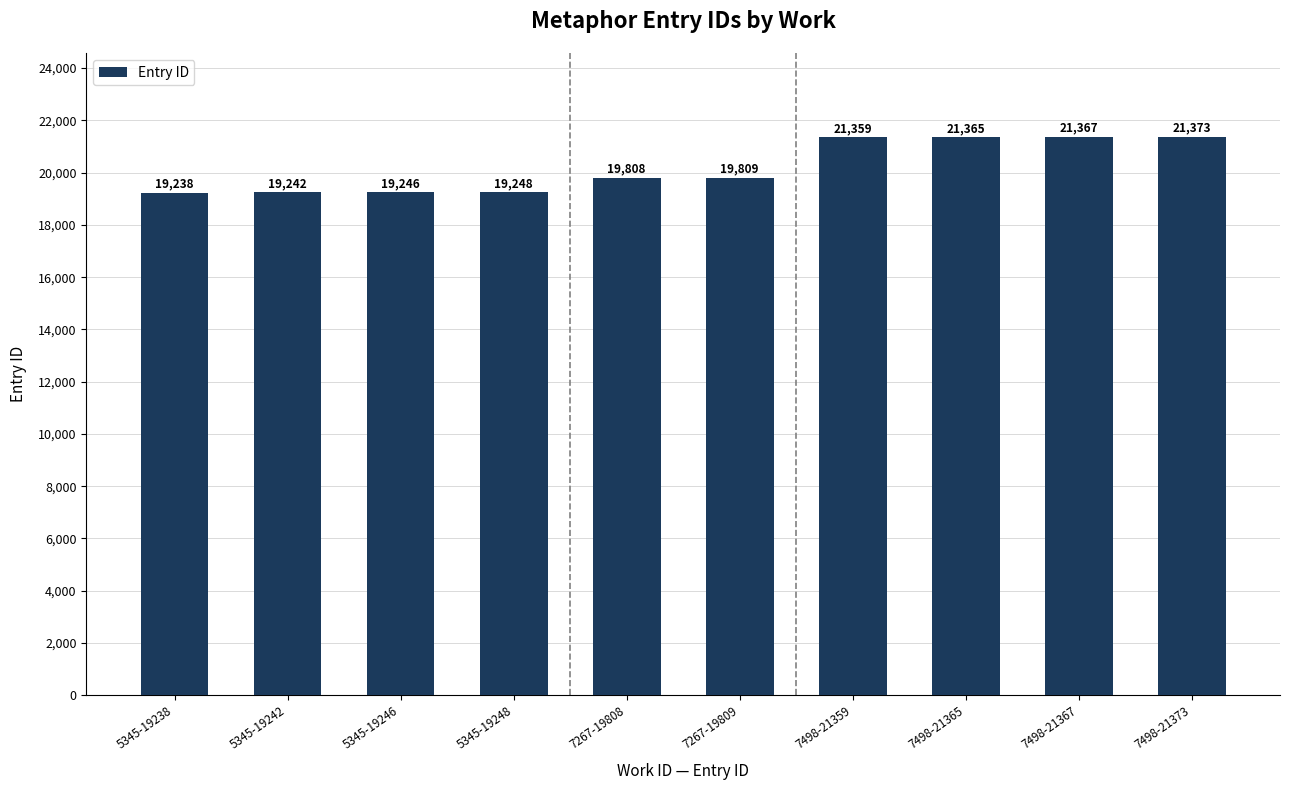

What is the sum of the values at 5345-19238 and 7267-19809?

39047